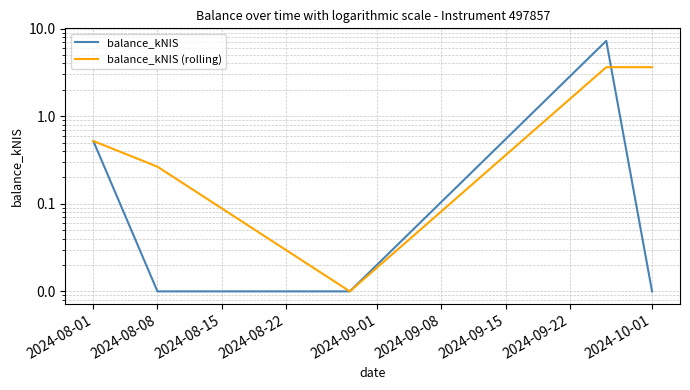

What is the average value of the balance_kNIS (rolling) series?

1.6